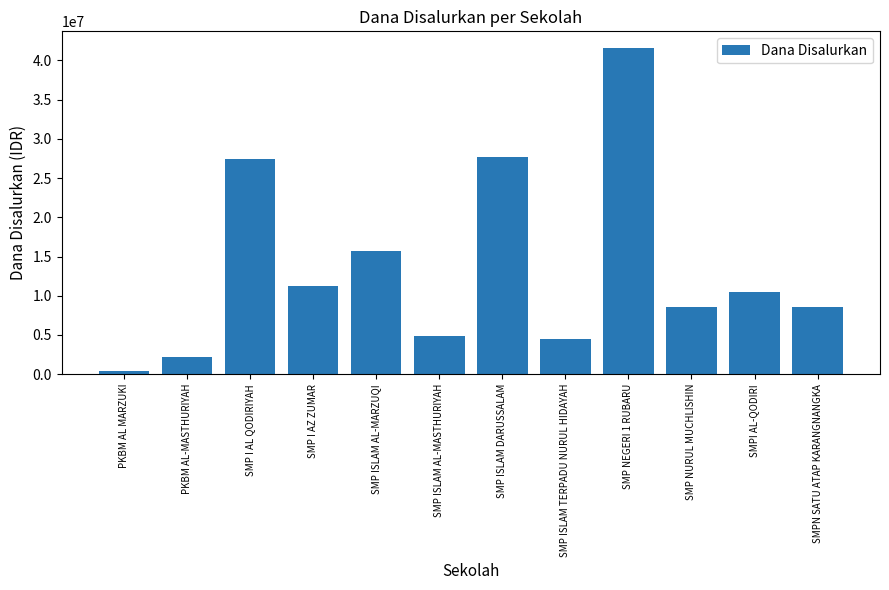

How many data points are less than 10500000?

6